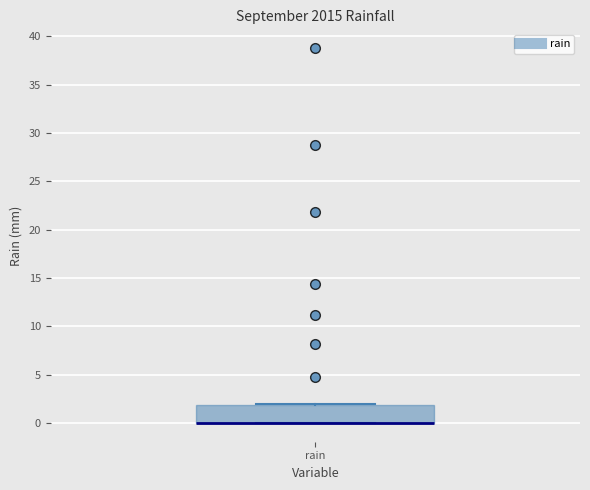

Where is the lower edge of the box for rain on the y-axis? The values are not printed on the chart, so give them approximately, as read against the axis.

0